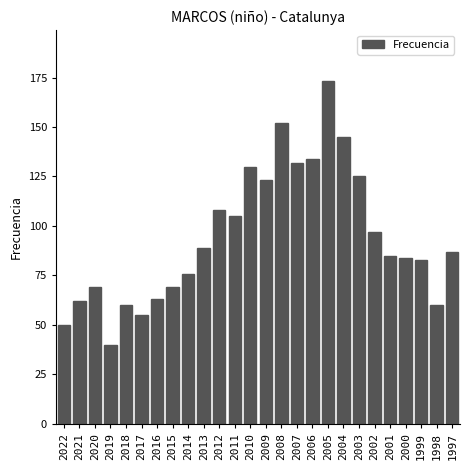

Reading left to right, what are all the values shown in this chart?

50	62	69	40	60	55	63	69	76	89	108	105	130	123	152	132	134	173	145	125	97	85	84	83	60	87